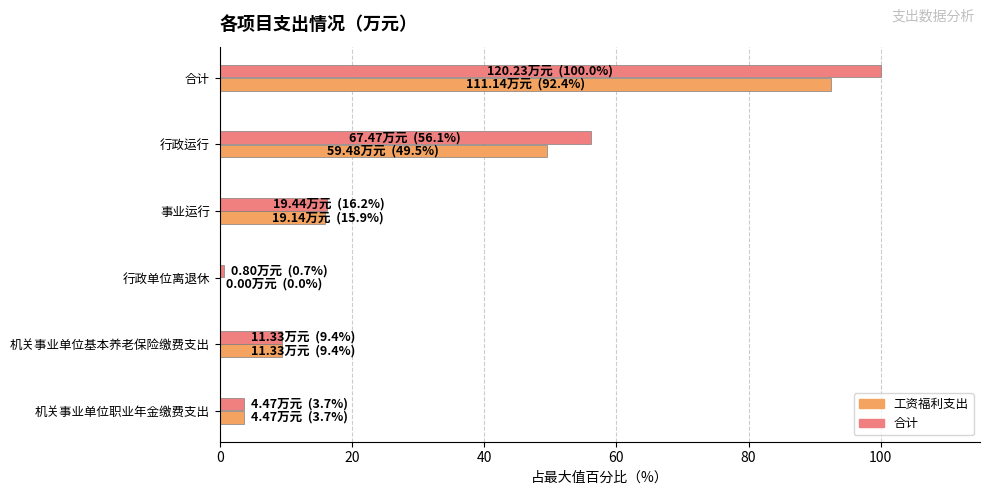

How many values in 工资福利支出 are above zero?

5